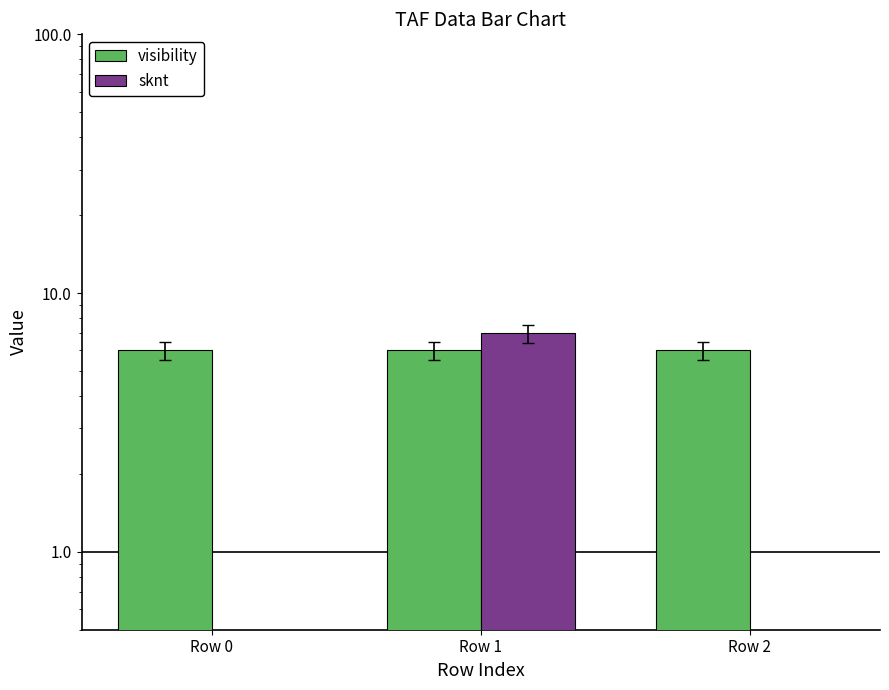

Which series changed the most between Row 1 and Row 2?

sknt